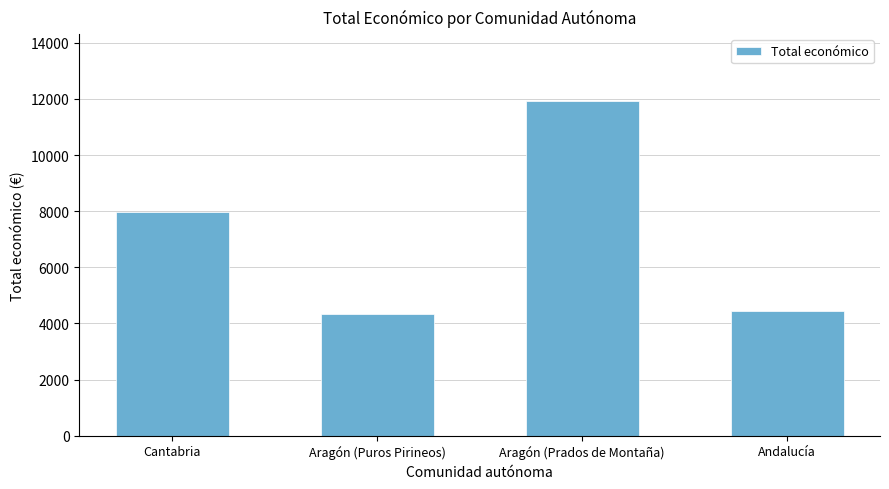

Count the number of categories in the chart.

4